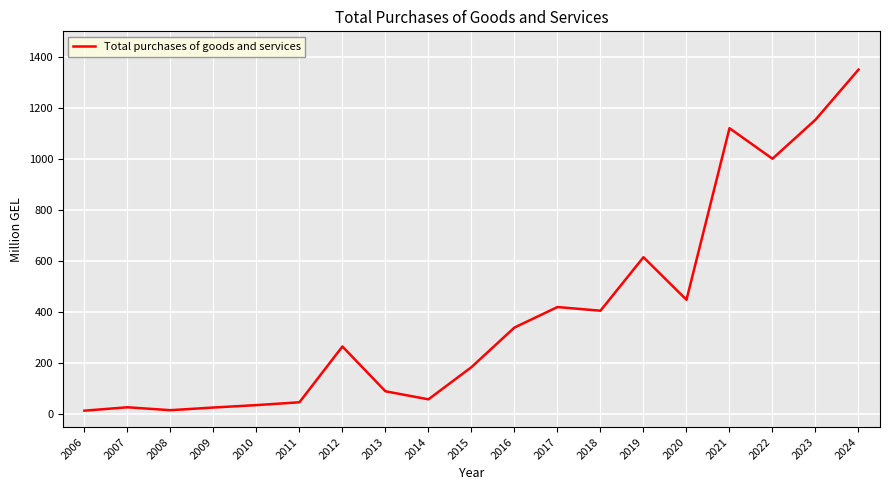

At which label does the data first exceed 265?

2012